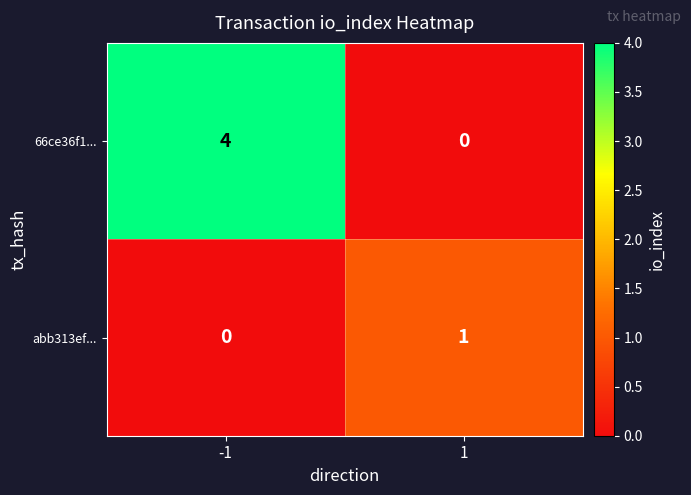

At 1, list the series in order from largest to smallest.

abb313ef..., 66ce36f1...